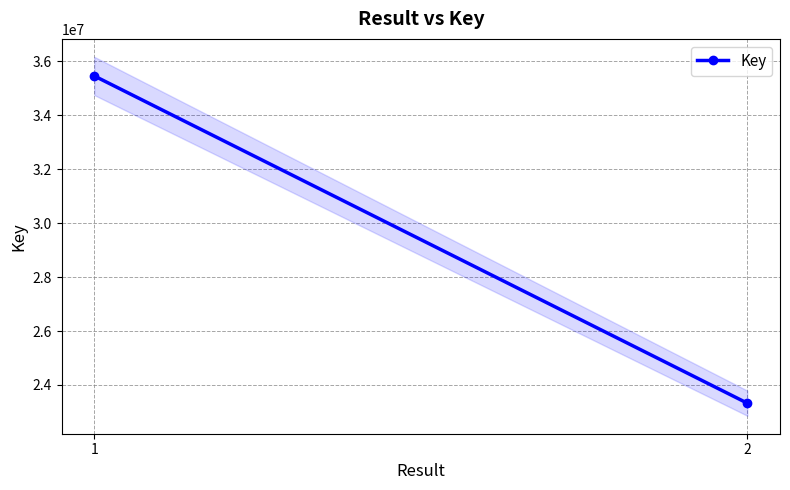

Approximately how many times larger is the value at 2 compared to 1?

0.7